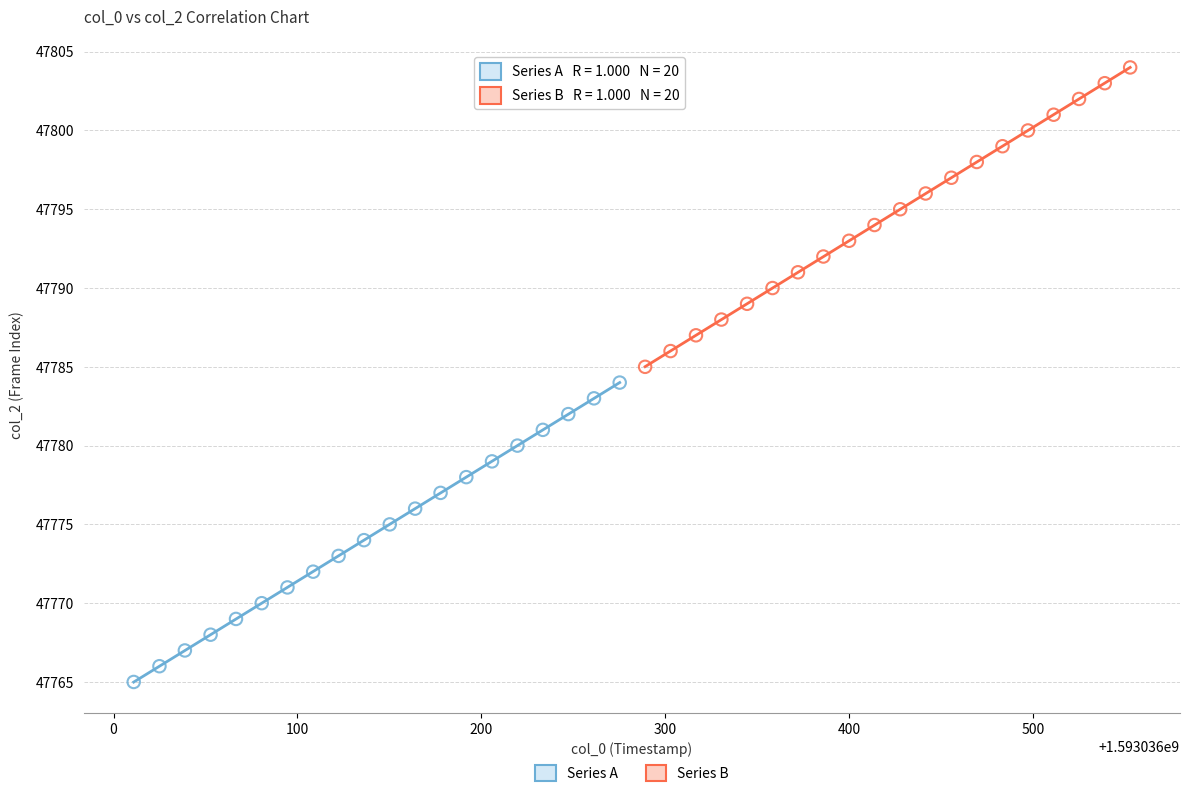

Which series contains the lowest Y value?

Series A